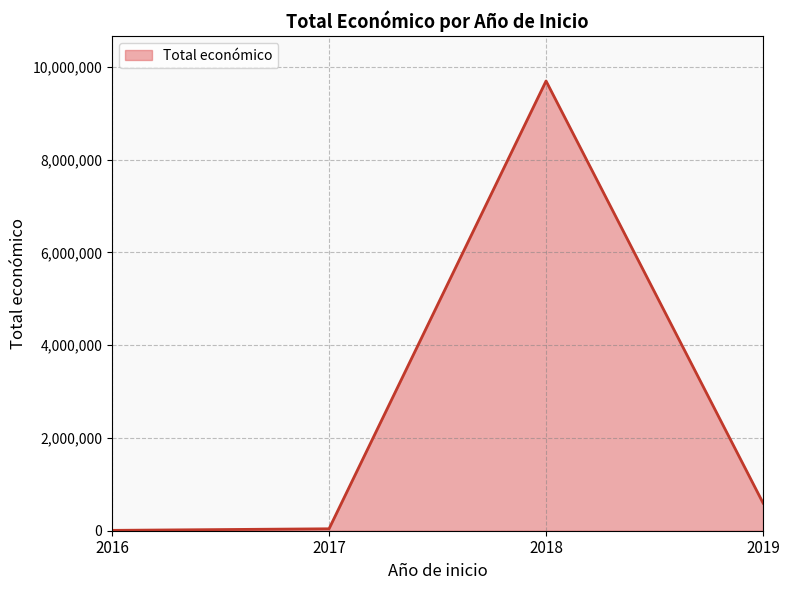

True or false: there are more than 0 points higher than both neighbors.

True